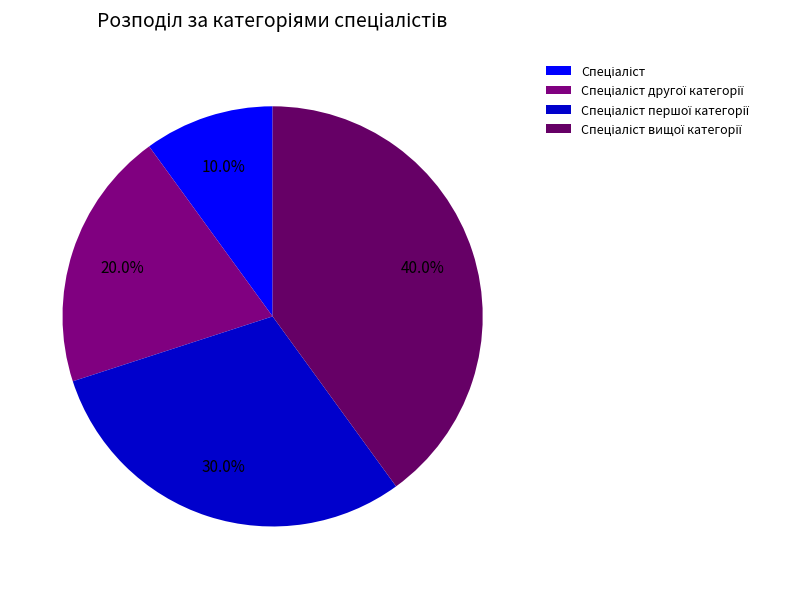

Which category has the smallest portion of the pie?

Спеціаліст